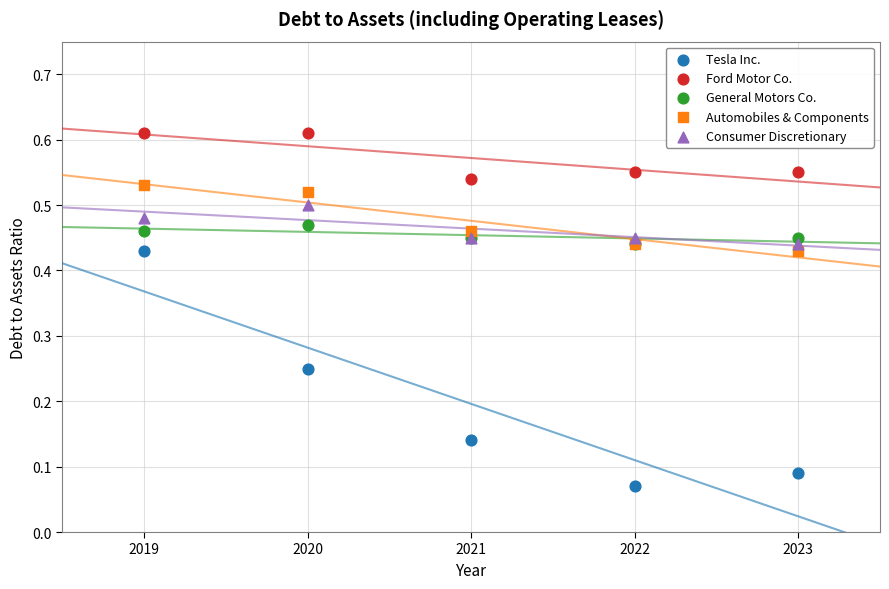

Which series has the largest Y range (max minus min)?

Tesla Inc.